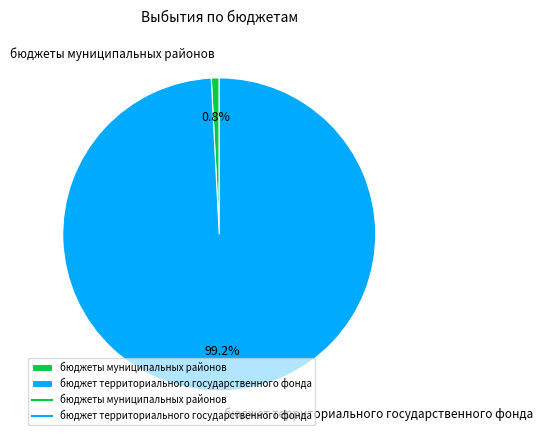

How many slices are in this pie chart?

2